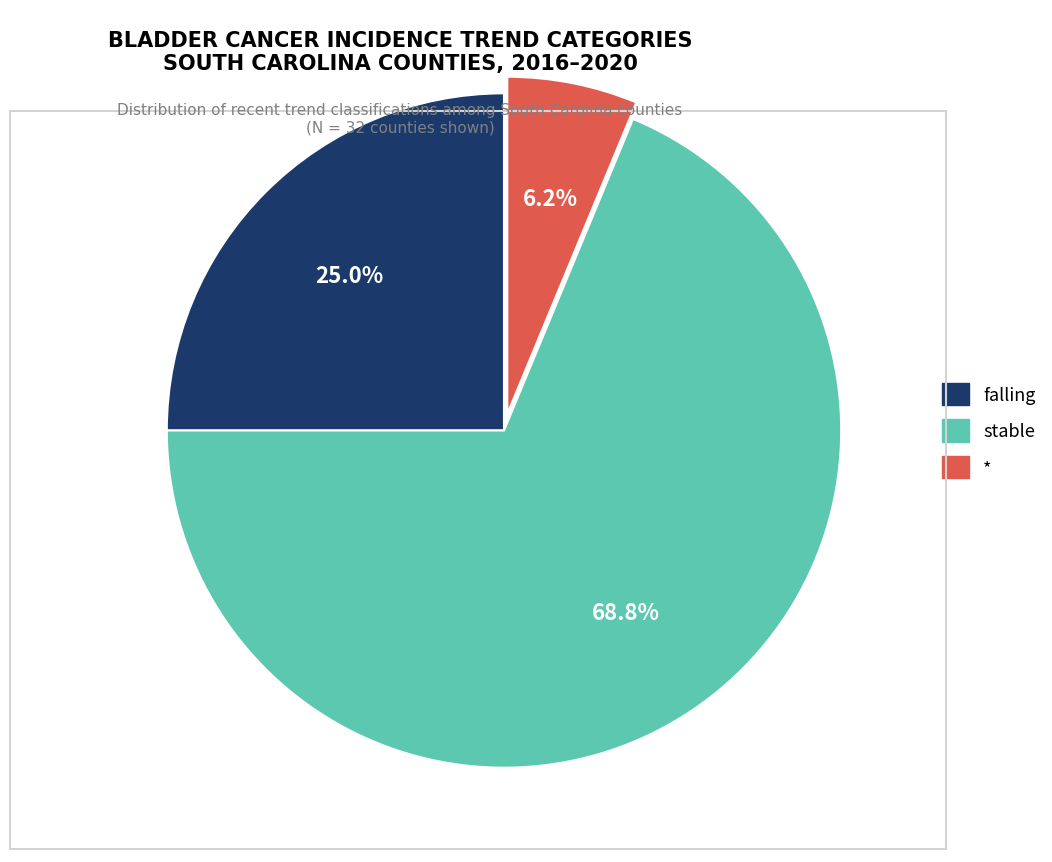

Count the number of slices in the pie.

3